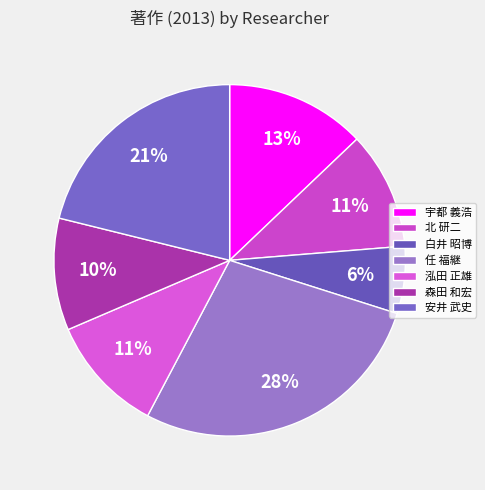

How many segments does this pie chart have?

7